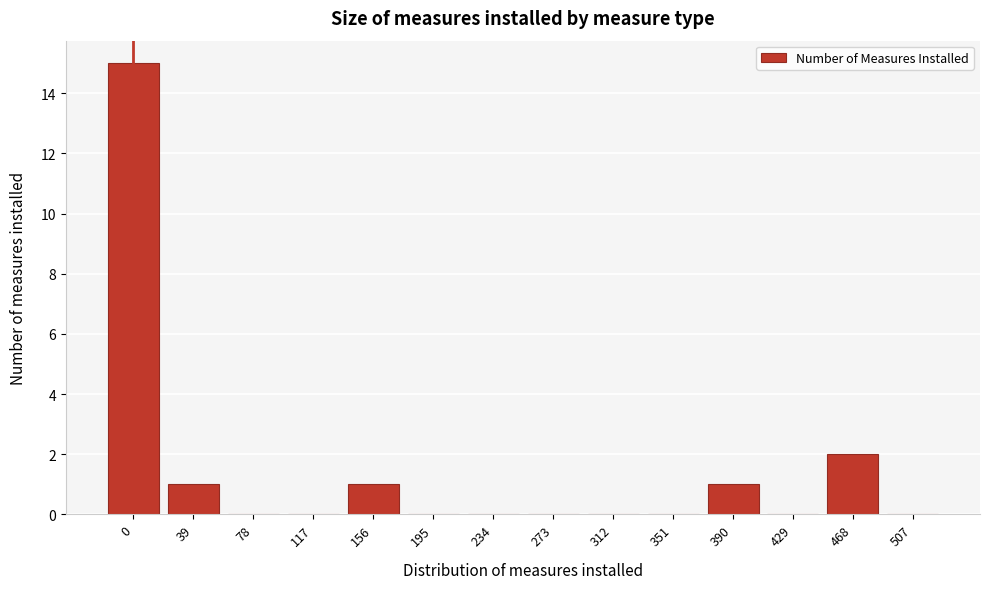

Reading right to left, list all the values displayed in this chart.

507=0	468=2	429=0	390=1	351=0	312=0	273=0	234=0	195=0	156=1	117=0	78=0	39=1	0=15